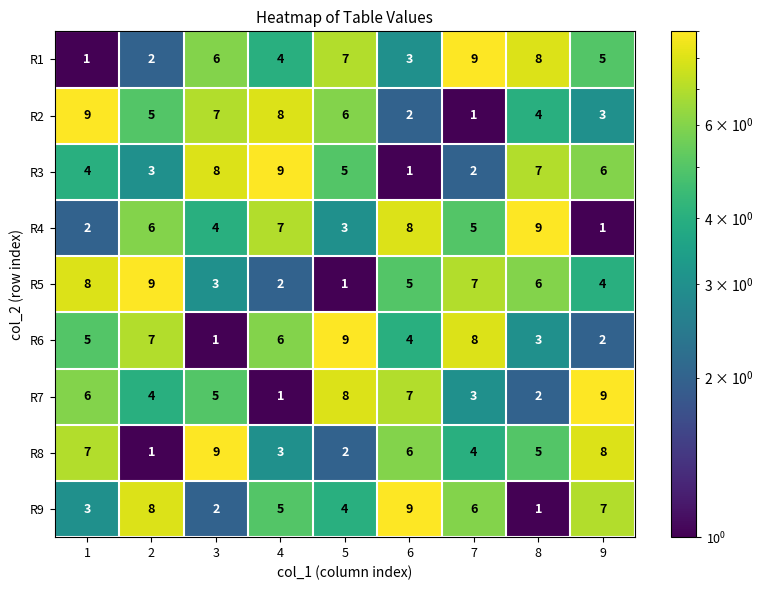

What is the greatest value displayed?

9